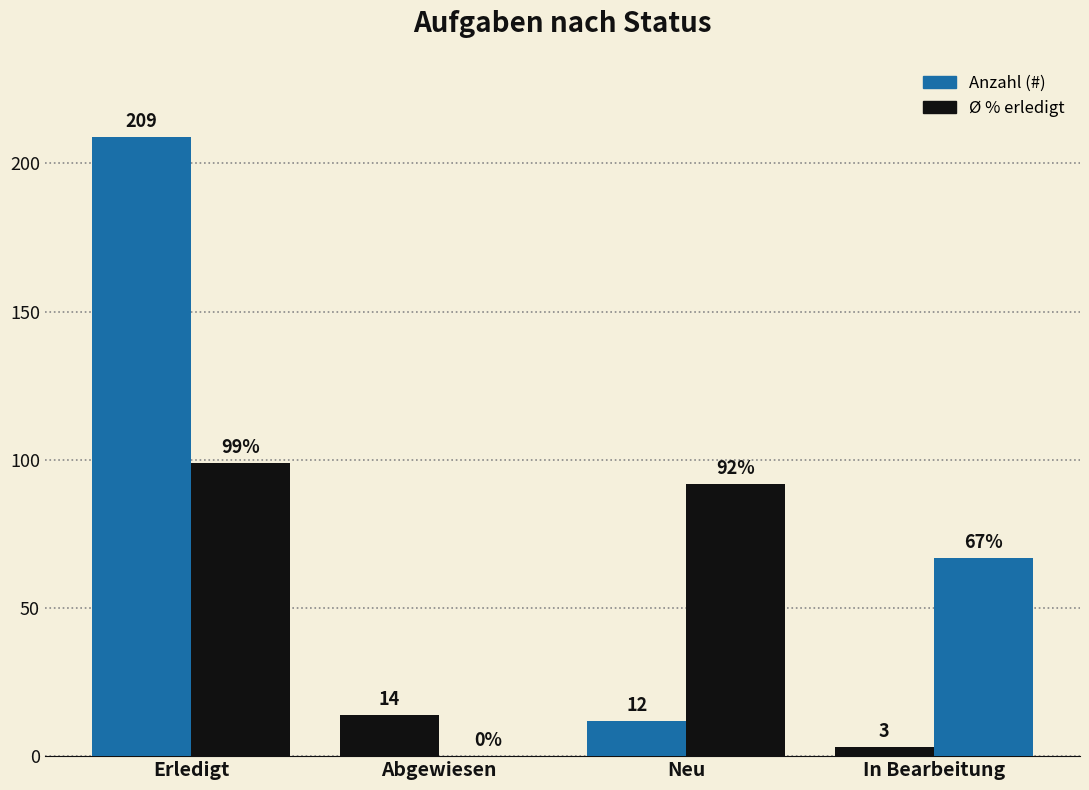

Reading right to left, extract all data points from this chart.

Anzahl (#): In Bearbeitung=3	Neu=12	Abgewiesen=14	Erledigt=209
Ø % erledigt: In Bearbeitung=67	Neu=92	Abgewiesen=0	Erledigt=99